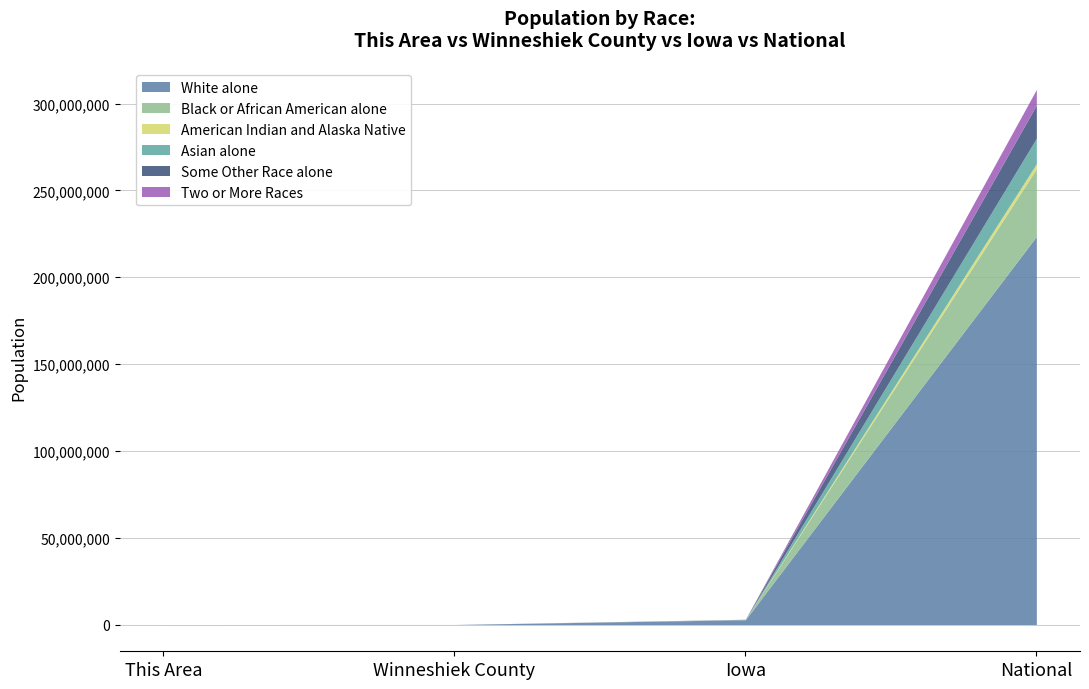

Rank the categories by Asian alone value from highest to lowest.

National, Iowa, Winneshiek County, This Area